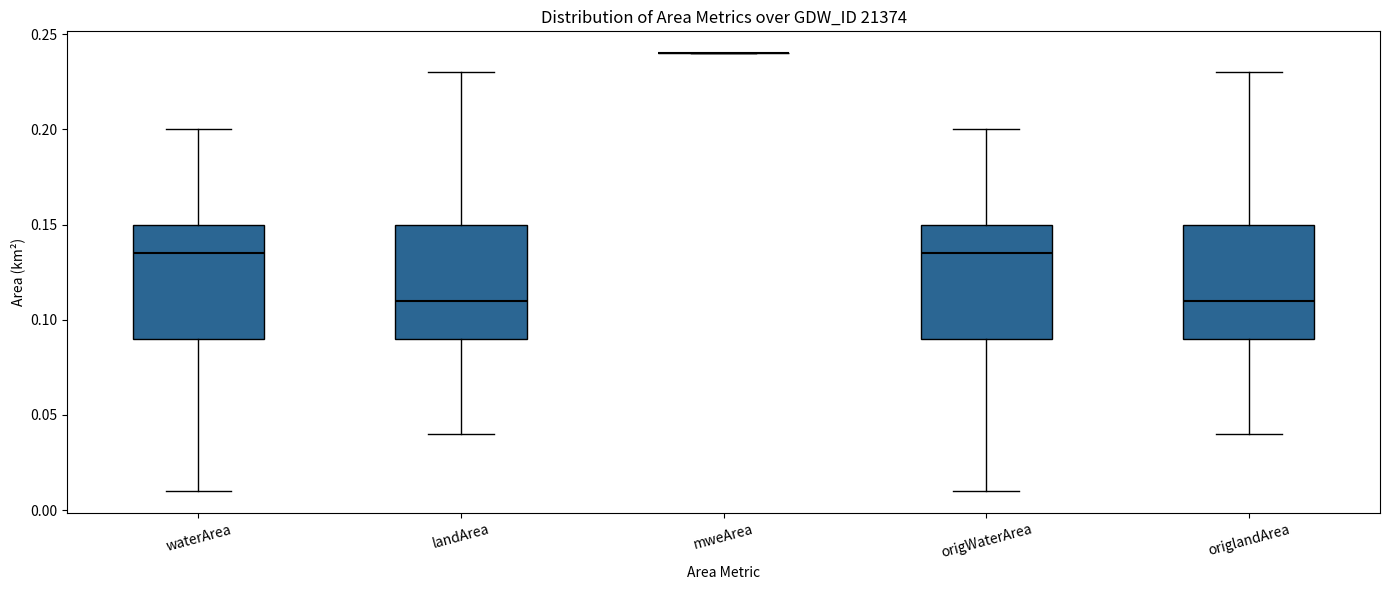

Reading left to right, transcribe this box plot: for each box, give where its median line is, the range the box spans, and where its two whiskers end, as read against the y-axis. The values are not printed on the chart, so give them approximately, as read against the axis.

waterArea: median 0.135, box 0.090 to 0.150, whiskers 0.010 to 0.200
landArea: median 0.110, box 0.090 to 0.150, whiskers 0.040 to 0.230
mweArea: box collapsed to a line at 0.240, whiskers 0.240 to 0.240
origWaterArea: median 0.135, box 0.090 to 0.150, whiskers 0.010 to 0.200
origlandArea: median 0.110, box 0.090 to 0.150, whiskers 0.040 to 0.230